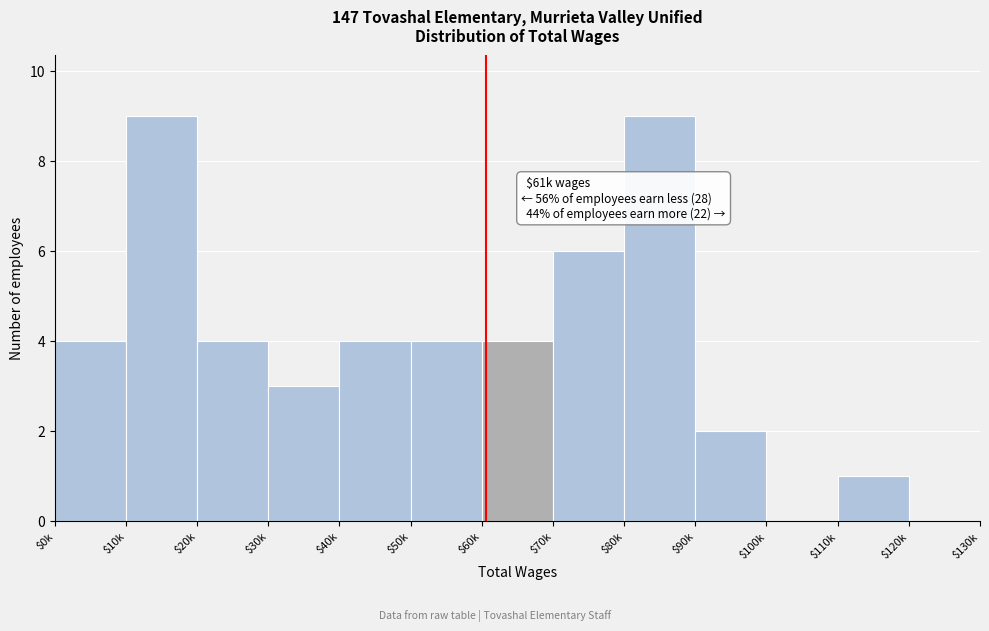

True or false: the data shows 4 at $50k.

True